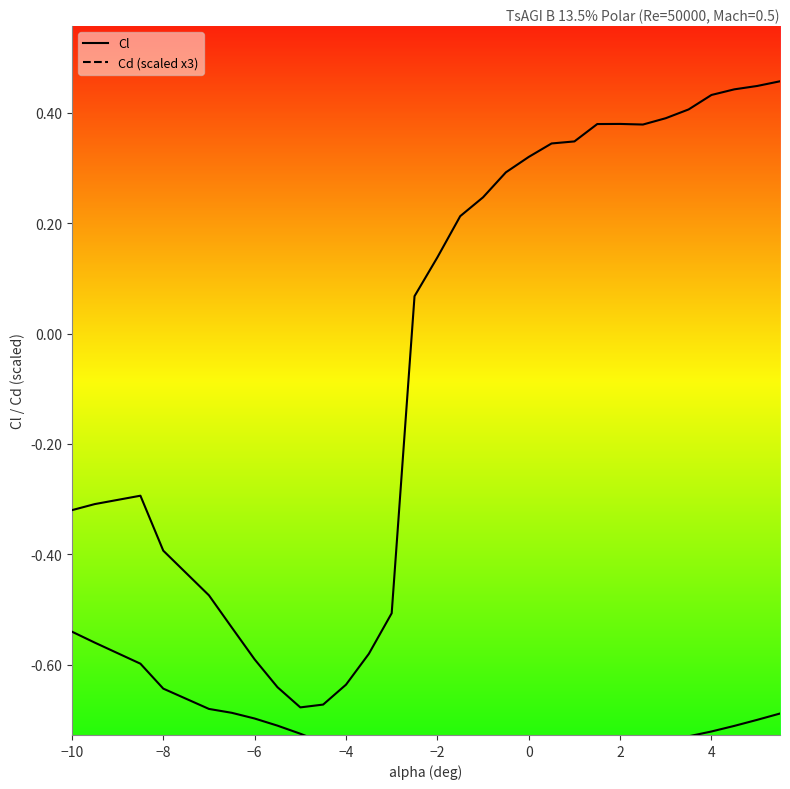

Is this an area chart (filled region under the line)?

No